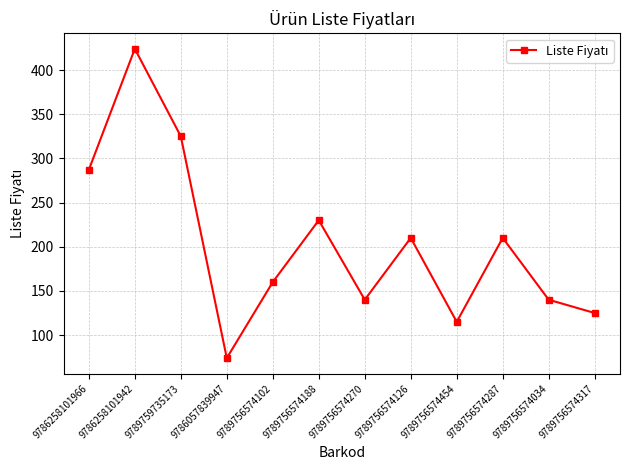

Reading right to left, list all the values displayed in this chart.

125	140	210	115	210	140	230	160	74	325	424	287